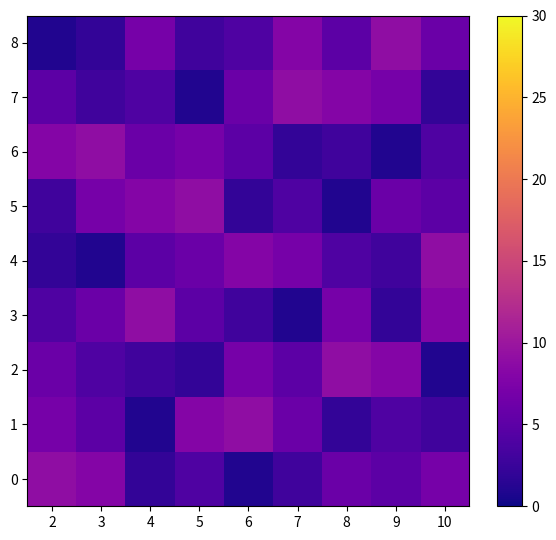

Reading left to right, what are all the values shown in this chart?

0: 2=9	3=8	4=2	5=4	6=1	7=3	8=6	9=5	10=7
1: 2=7	3=5	4=1	5=8	6=9	7=6	8=2	9=4	10=3
2: 2=6	3=4	4=3	5=2	6=7	7=5	8=9	9=8	10=1
3: 2=4	3=6	4=9	5=5	6=3	7=1	8=7	9=2	10=8
4: 2=2	3=1	4=5	5=6	6=8	7=7	8=4	9=3	10=9
5: 2=3	3=7	4=8	5=9	6=2	7=4	8=1	9=6	10=5
6: 2=8	3=9	4=6	5=7	6=5	7=2	8=3	9=1	10=4
7: 2=5	3=3	4=4	5=1	6=6	7=9	8=8	9=7	10=2
8: 2=1	3=2	4=7	5=3	6=4	7=8	8=5	9=9	10=6